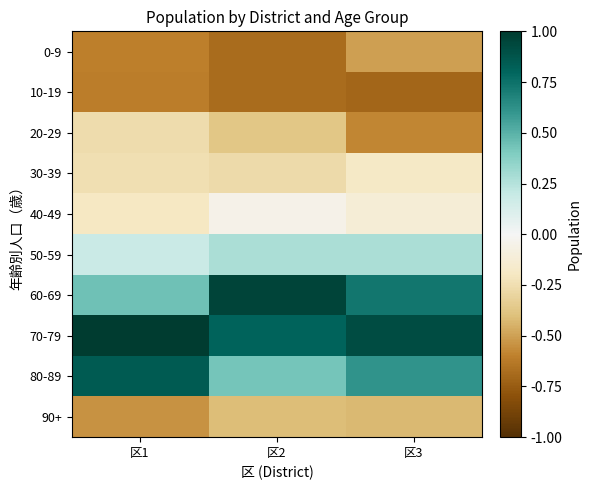

What is the difference between the highest and lowest values at 区1?

1.6